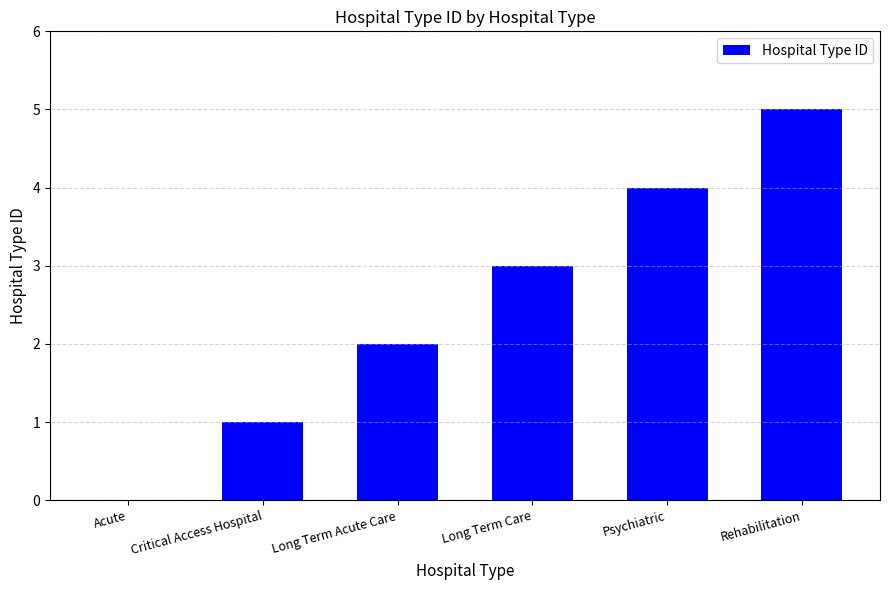

The value at Rehabilitation is 5. True or false?

True